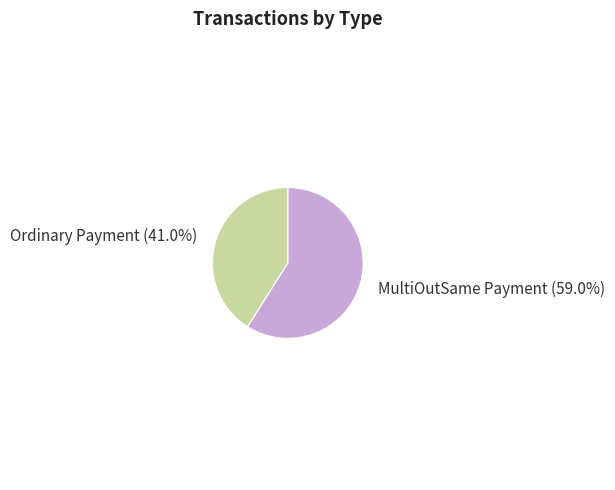

Is there any slice that represents more than half of the pie?

Yes